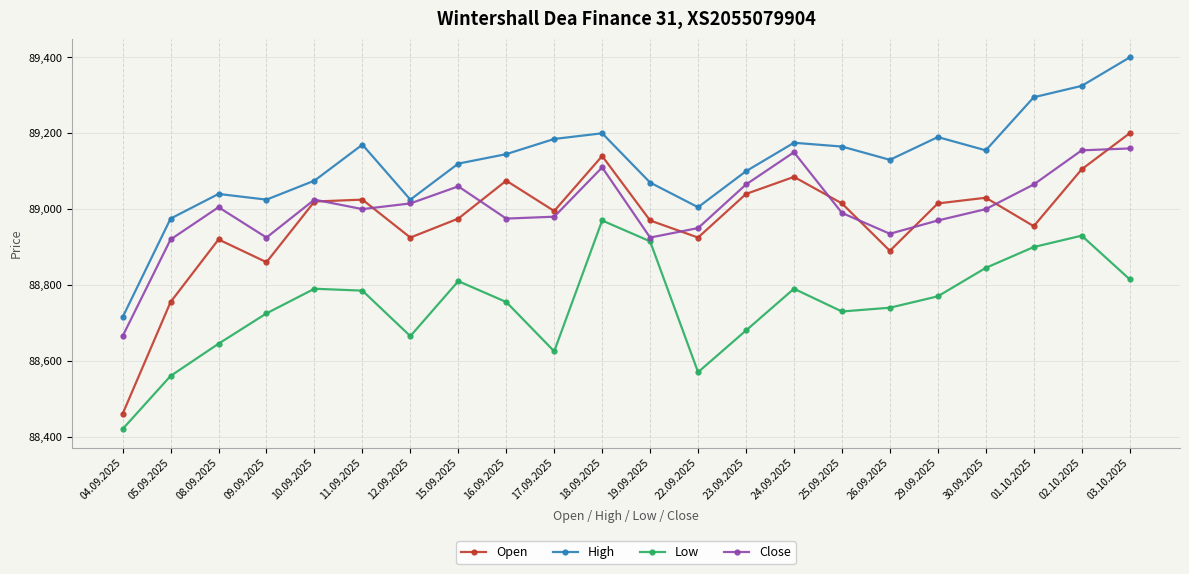

What is the difference between the Close values at 30.09.2025 and 02.10.2025?

155